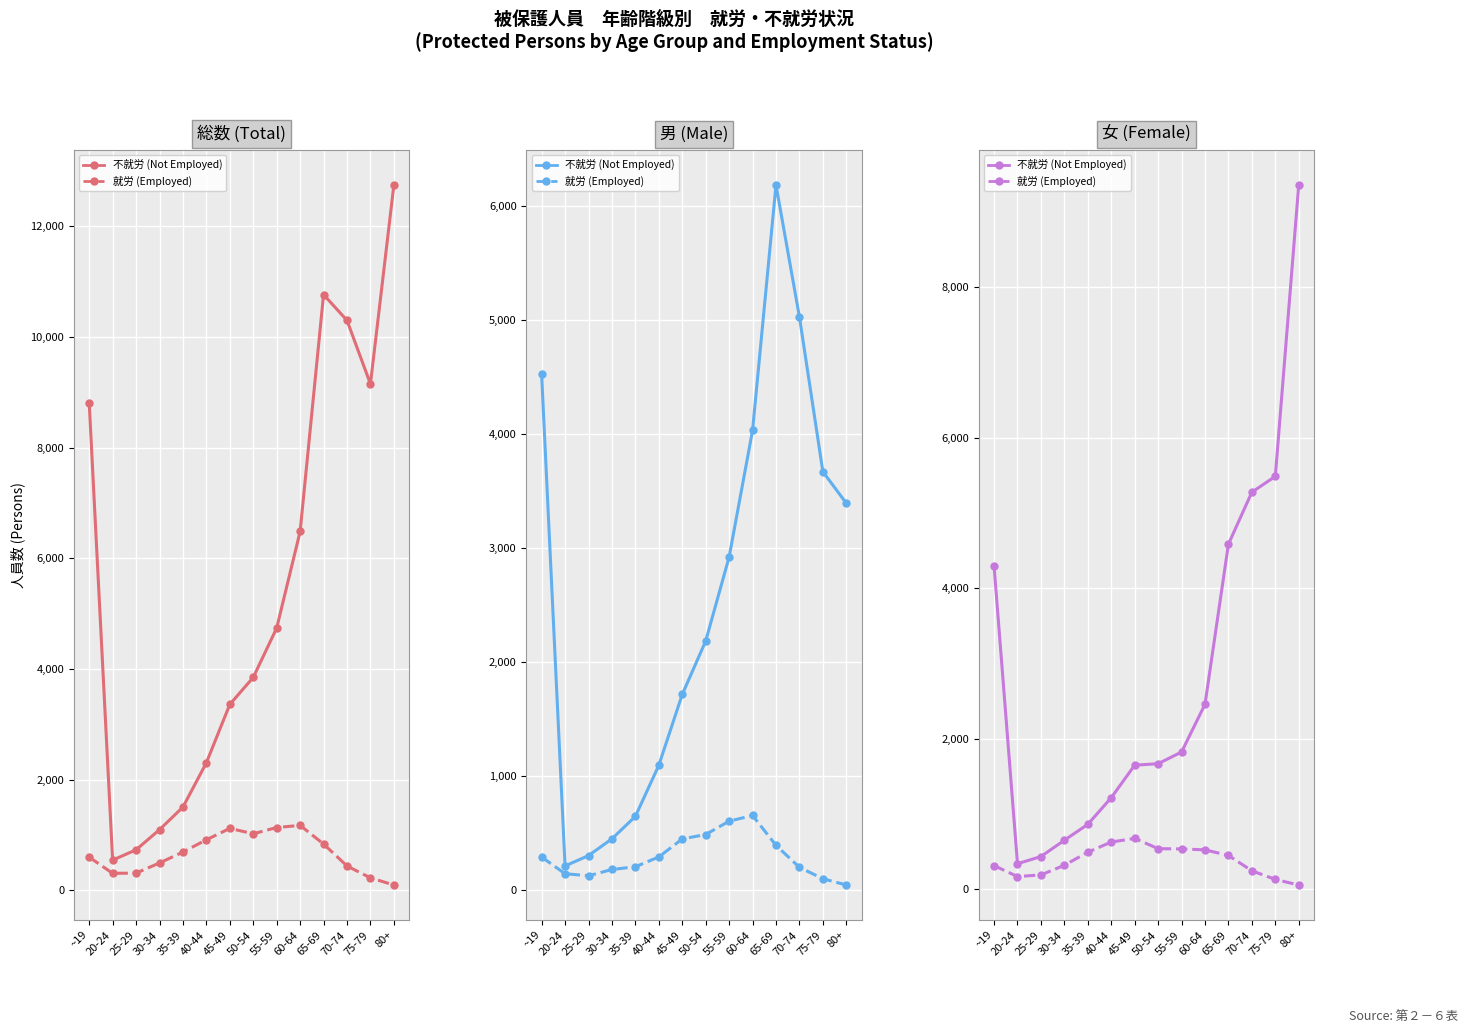

The value of Female (就労) at 65-69 is 450. True or false?

True